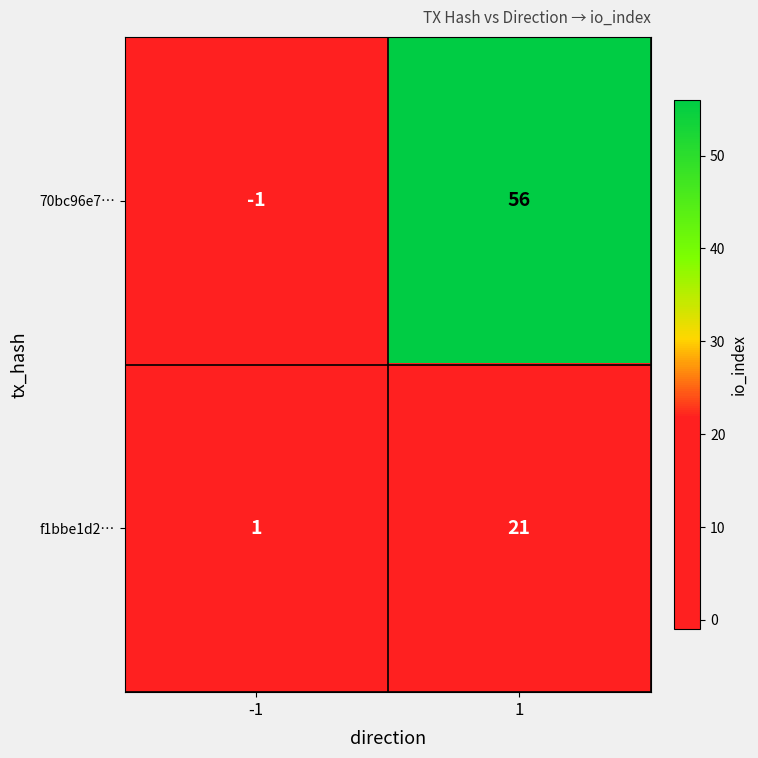

At how many categories does at least one series exceed 17?

1